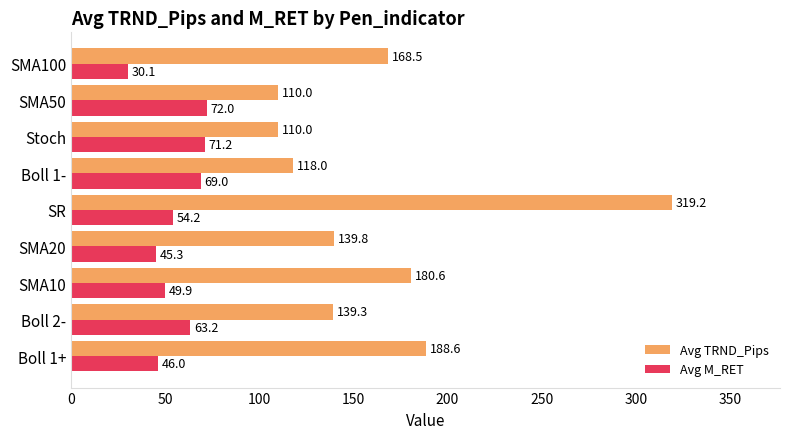

Is it true that Avg TRND_Pips equals 65.6 at SMA50?

False